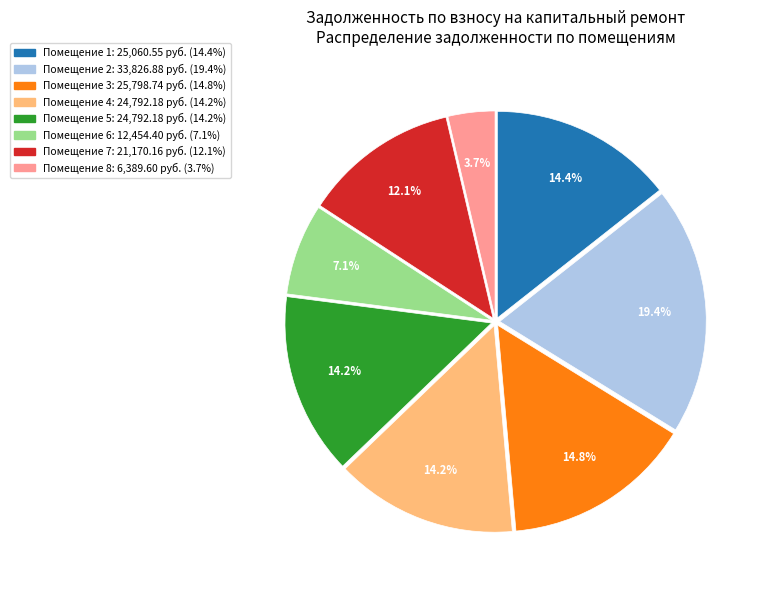

Does any single category account for the majority?

No